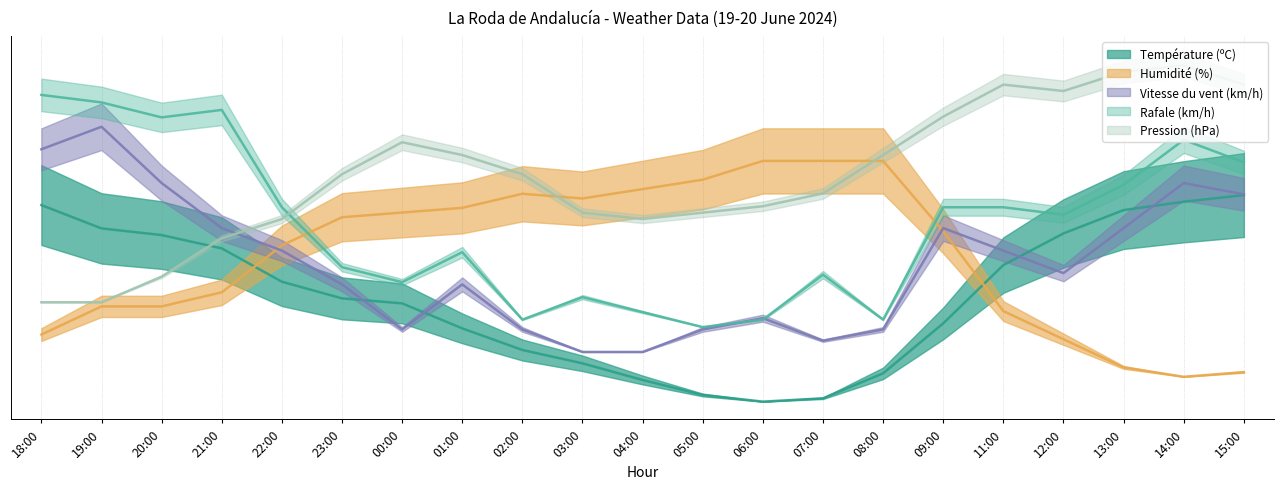

At which label is Température (ºC) closest to 33?

23:00